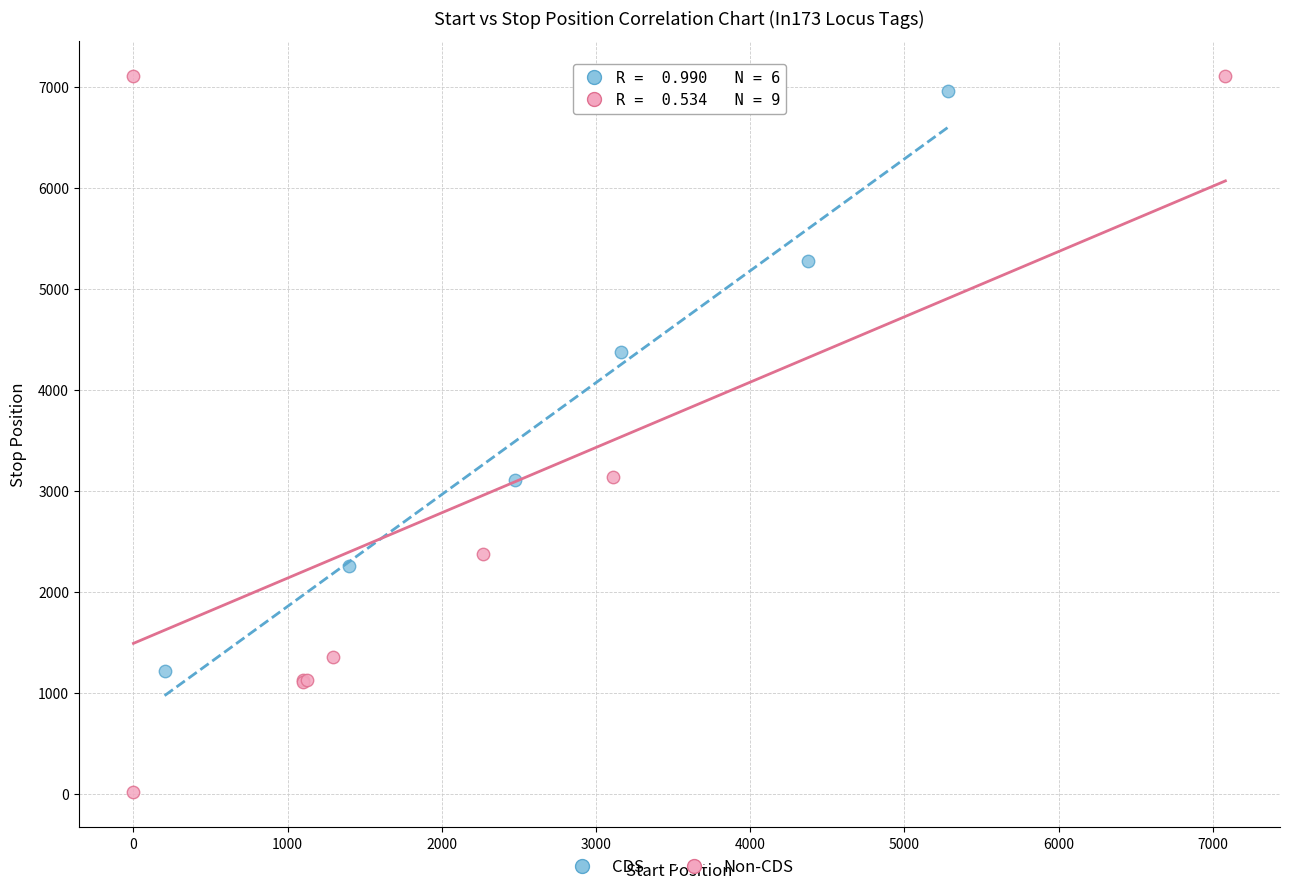

What are all the series names shown in the legend?

CDS, Non-CDS